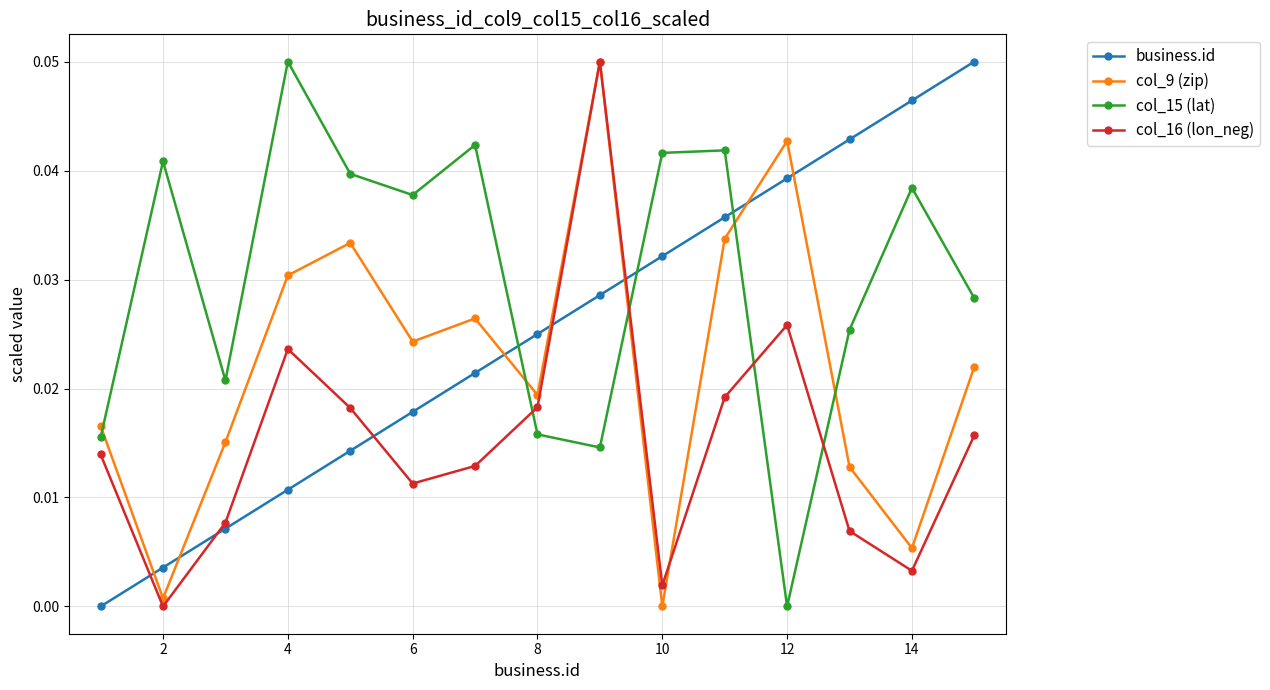

Which series has the largest total across all categories?

col_15 (lat)